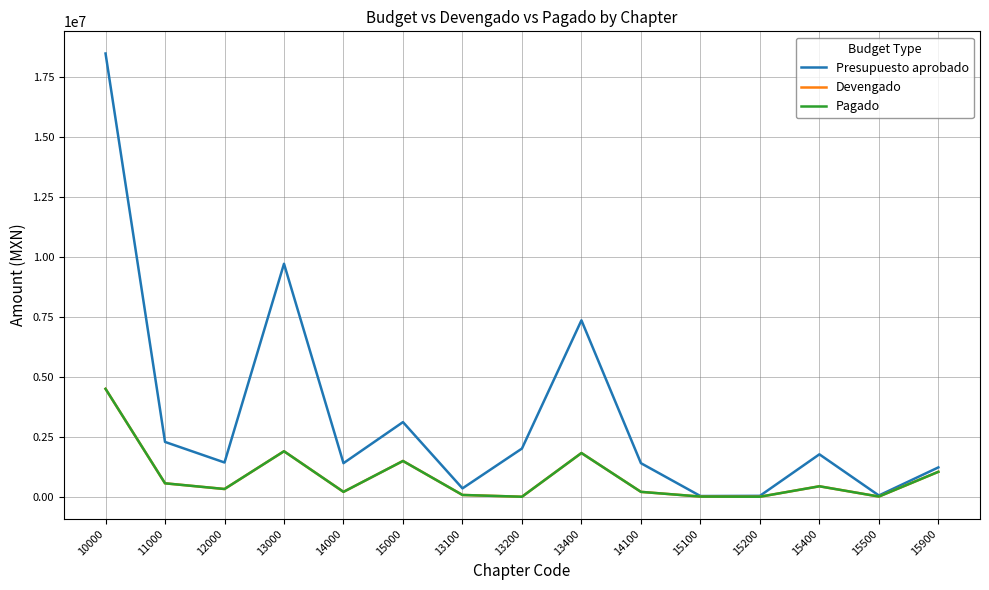

Is the value of Pagado at 15500 greater than the value of Devengado at 13100?

No